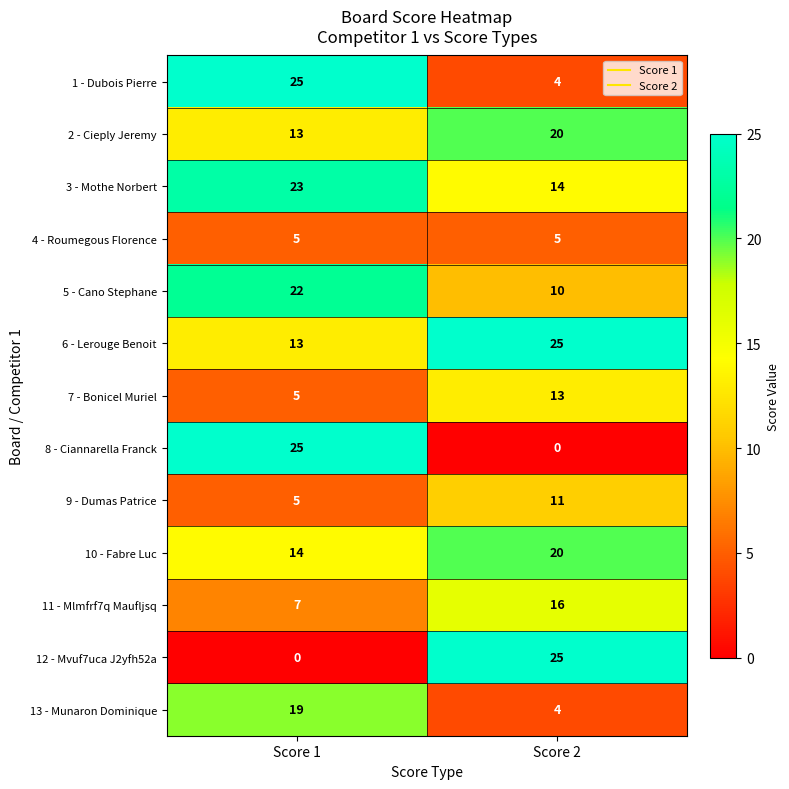

What is the total value across all series at Score 1?

176